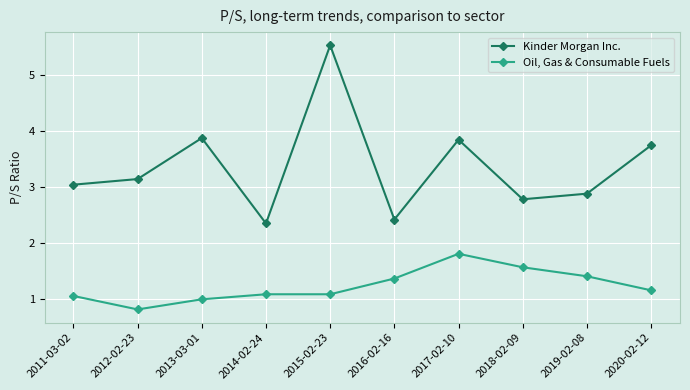

How many values in the Kinder Morgan Inc. series are below 3?

4